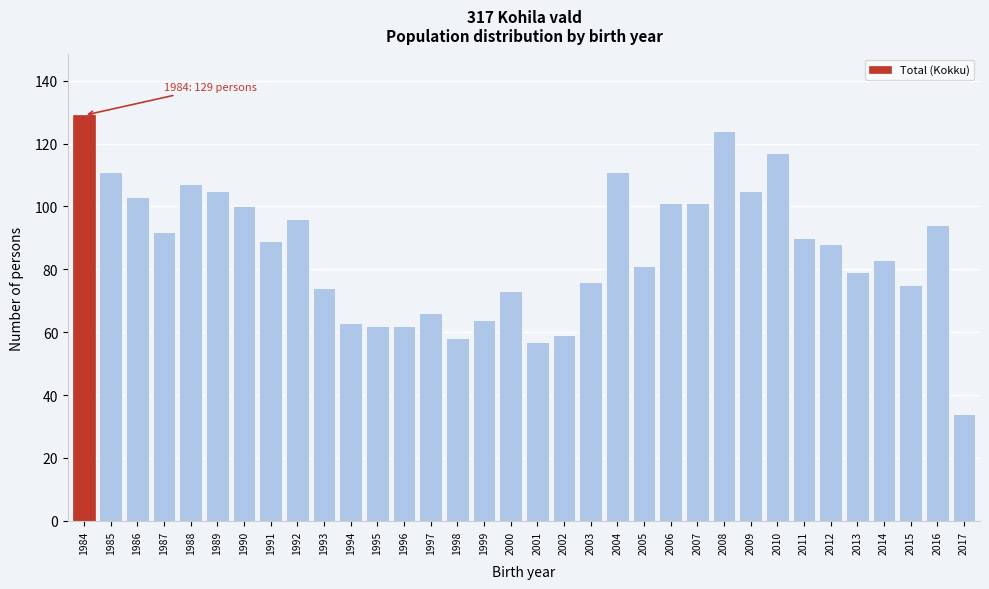

What is the maximum value shown in the chart?

129